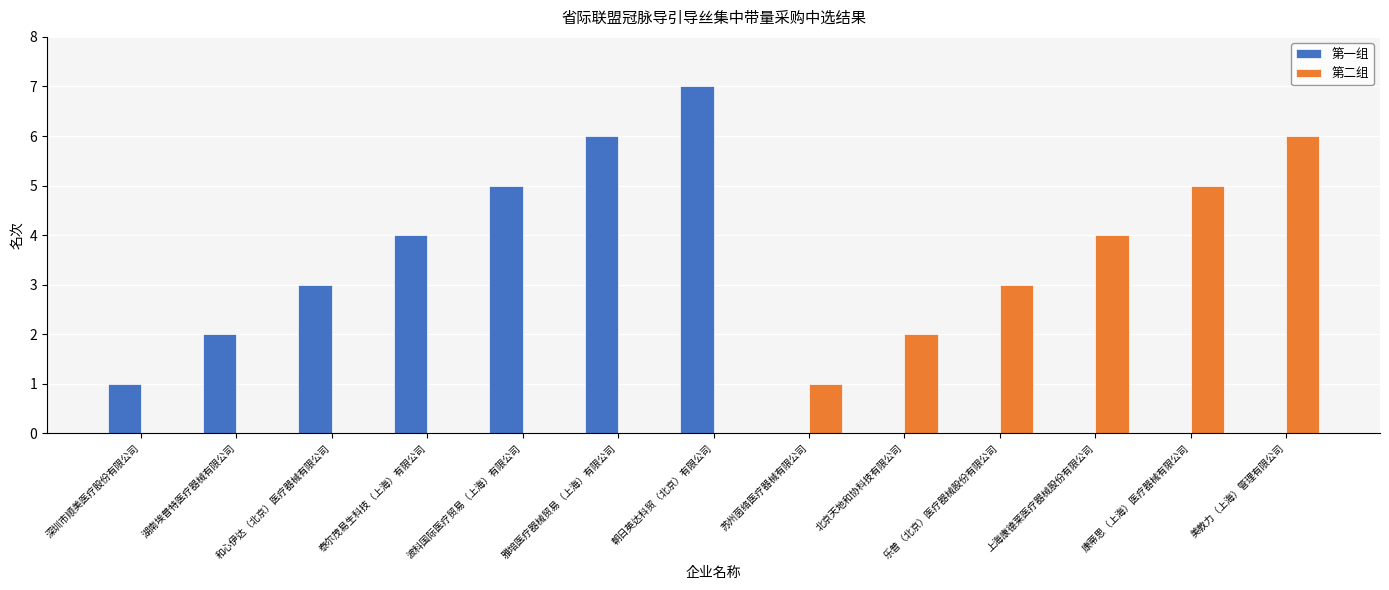

True or false: 第一组 has a value of 3 at 湖南埃普特医疗器械有限公司.

False